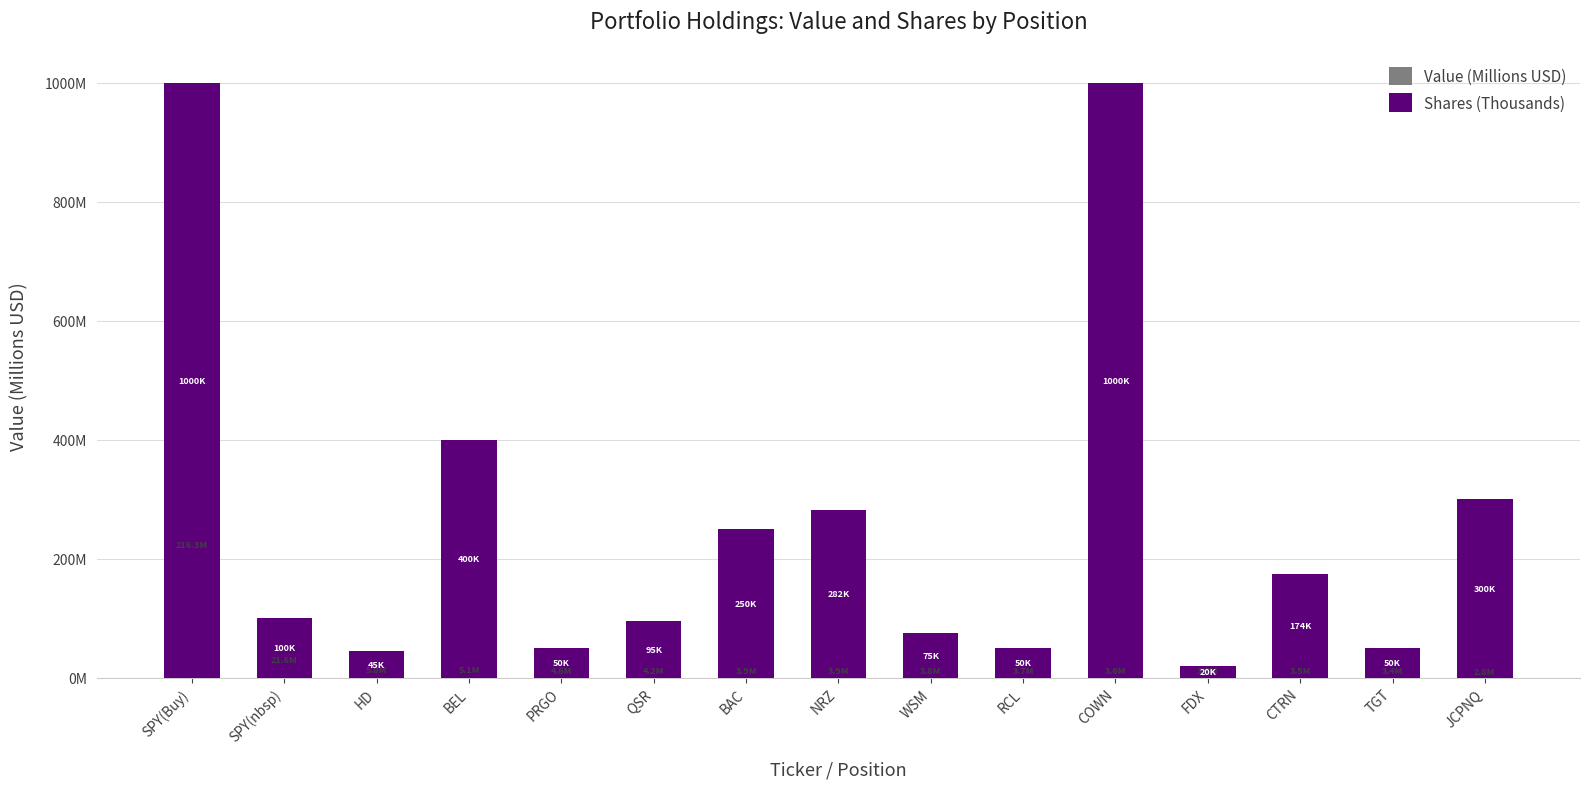

Reading left to right, list all the values displayed in this chart.

Value (Millions USD): 216.3	21.6	5.8	5.1	4.6	4.2	3.9	3.9	3.8	3.7	3.6	3.5	3.5	3.4	2.8
Shares (Thousands): 1000.0	100.0	45.0	400.0	50.0	95.0	250.0	282.3	75.0	50.0	1000.0	20.0	174.1	50.0	300.0